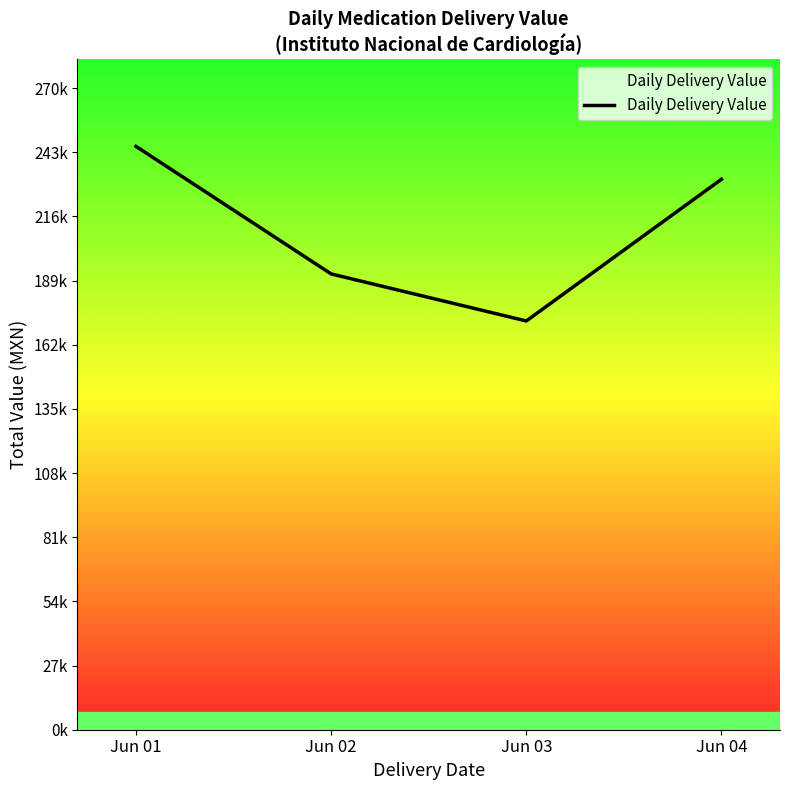

Does the chart have visible grid lines?

No